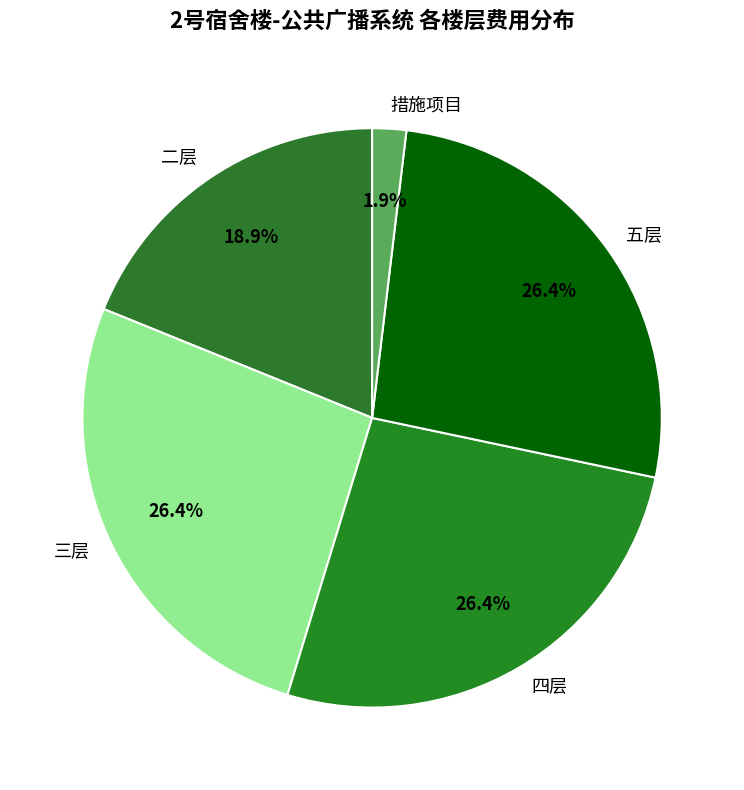

Is 措施项目 the majority of the pie?

No